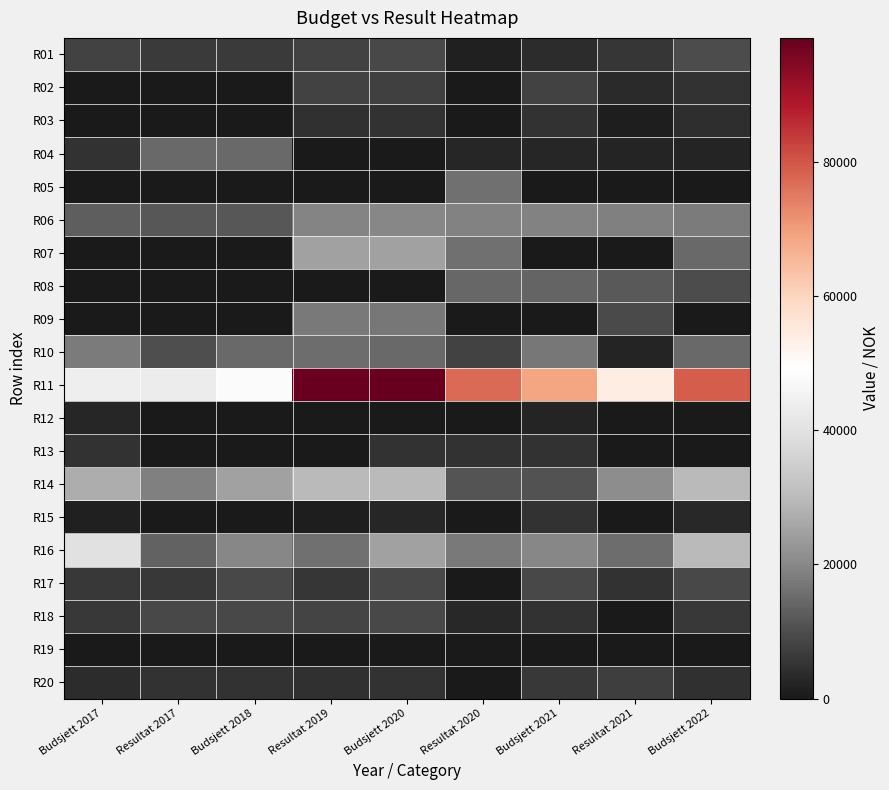

What is the greatest value displayed?

98500.0